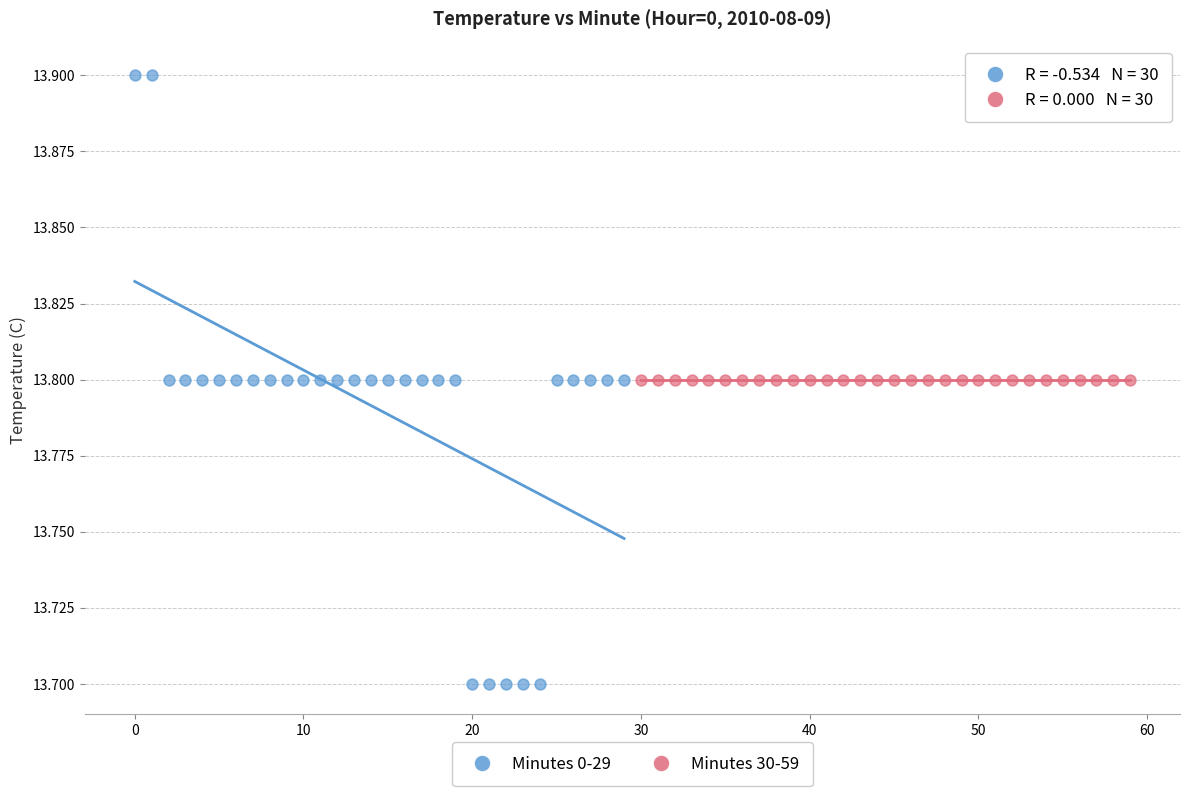

What are all the series names shown in the legend?

Minutes 0-29, Minutes 30-59